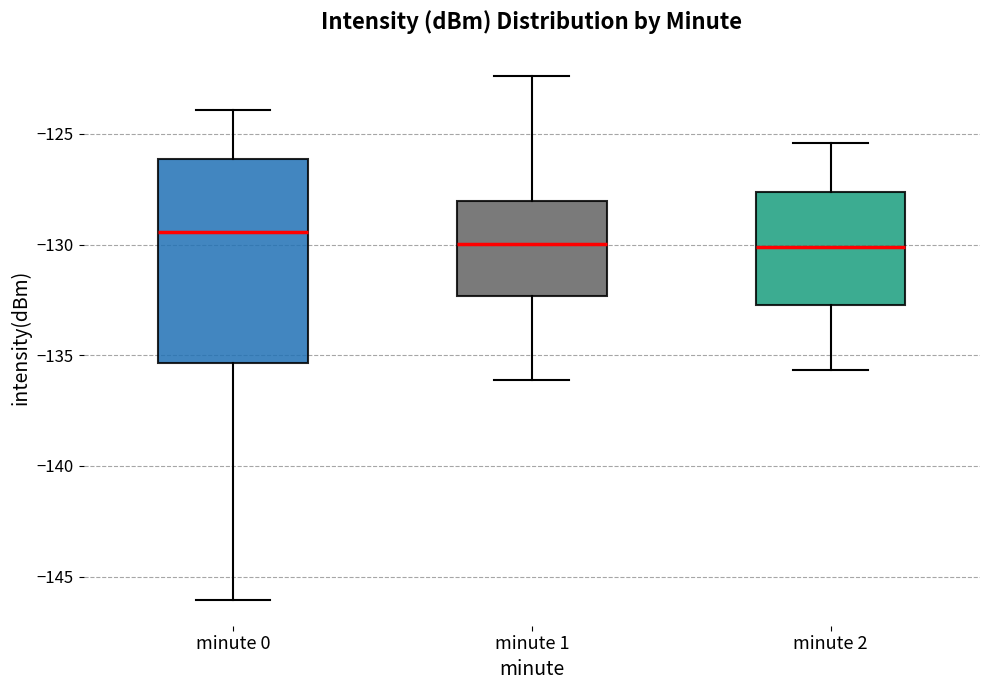

Which box's median line is the highest?

minute 0